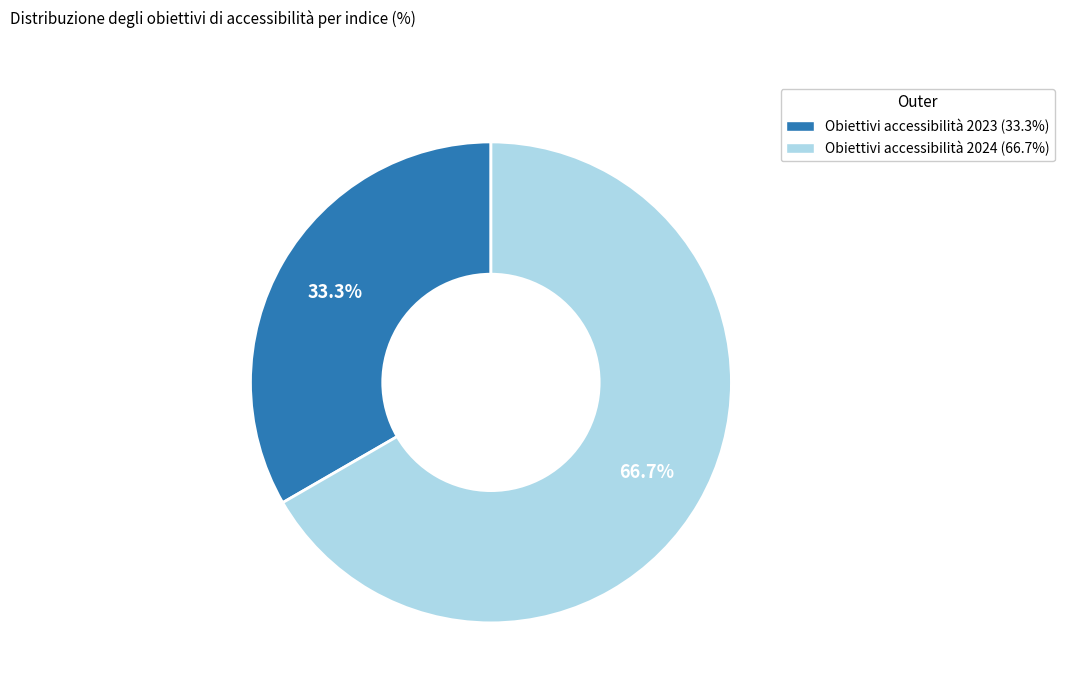

Which slice is the smallest?

Obiettivi accessibilità 2023